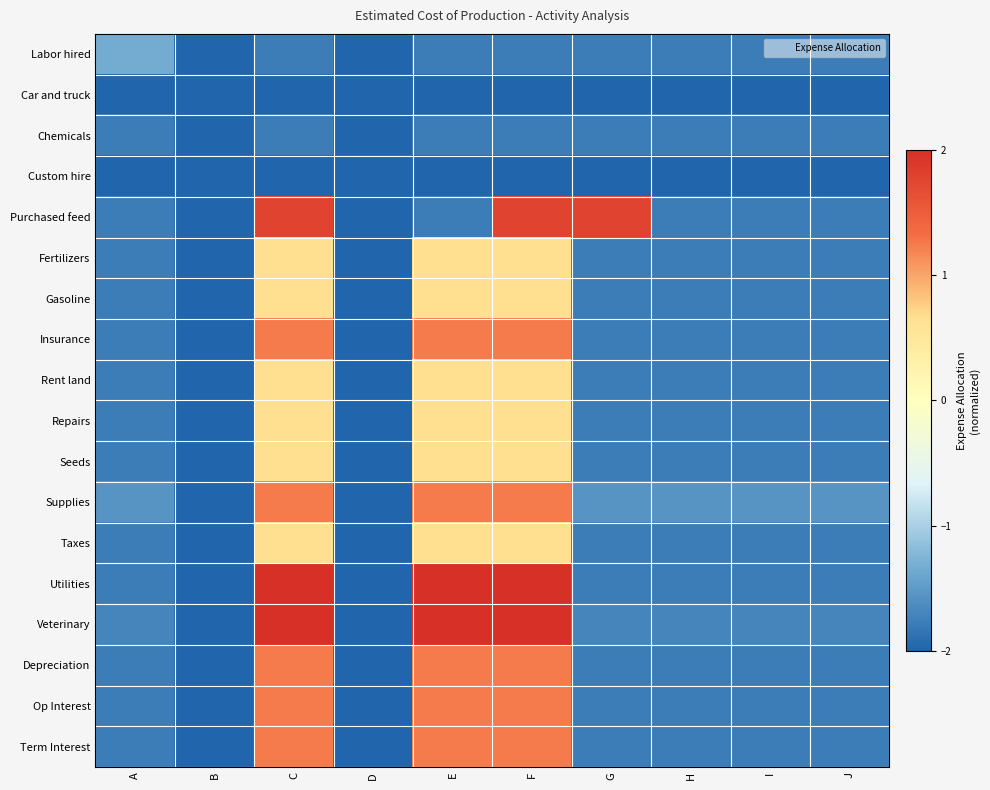

At how many categories does at least one series exceed 0?

4